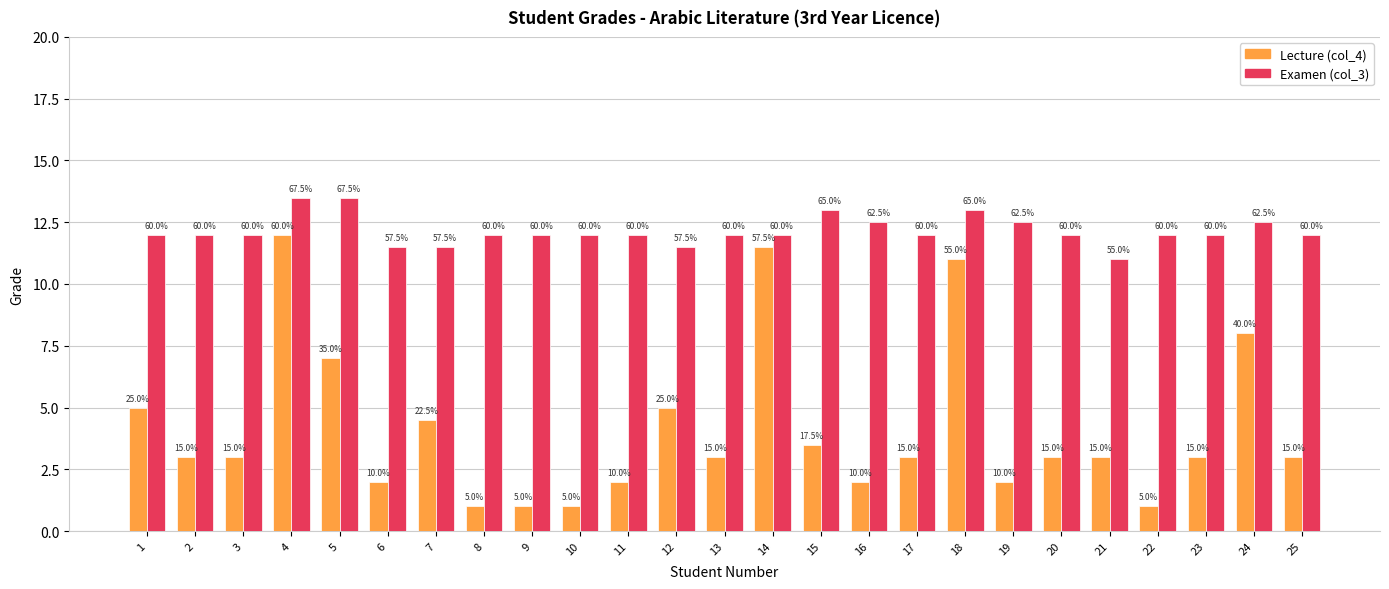

How many bars are there in total?

50